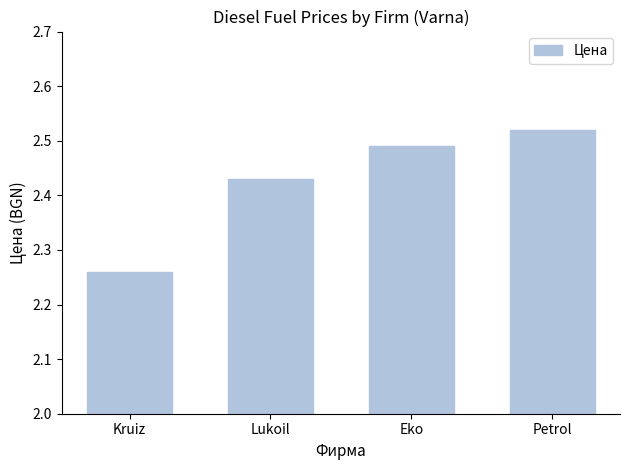

Rank the categories by value from lowest to highest.

Kruiz, Lukoil, Eko, Petrol